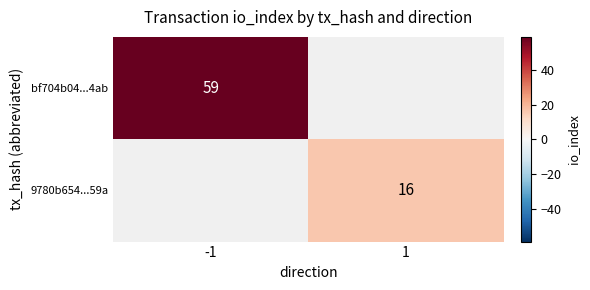

True or false: 9780b654...59a has a value of 6.2 at 1.

False